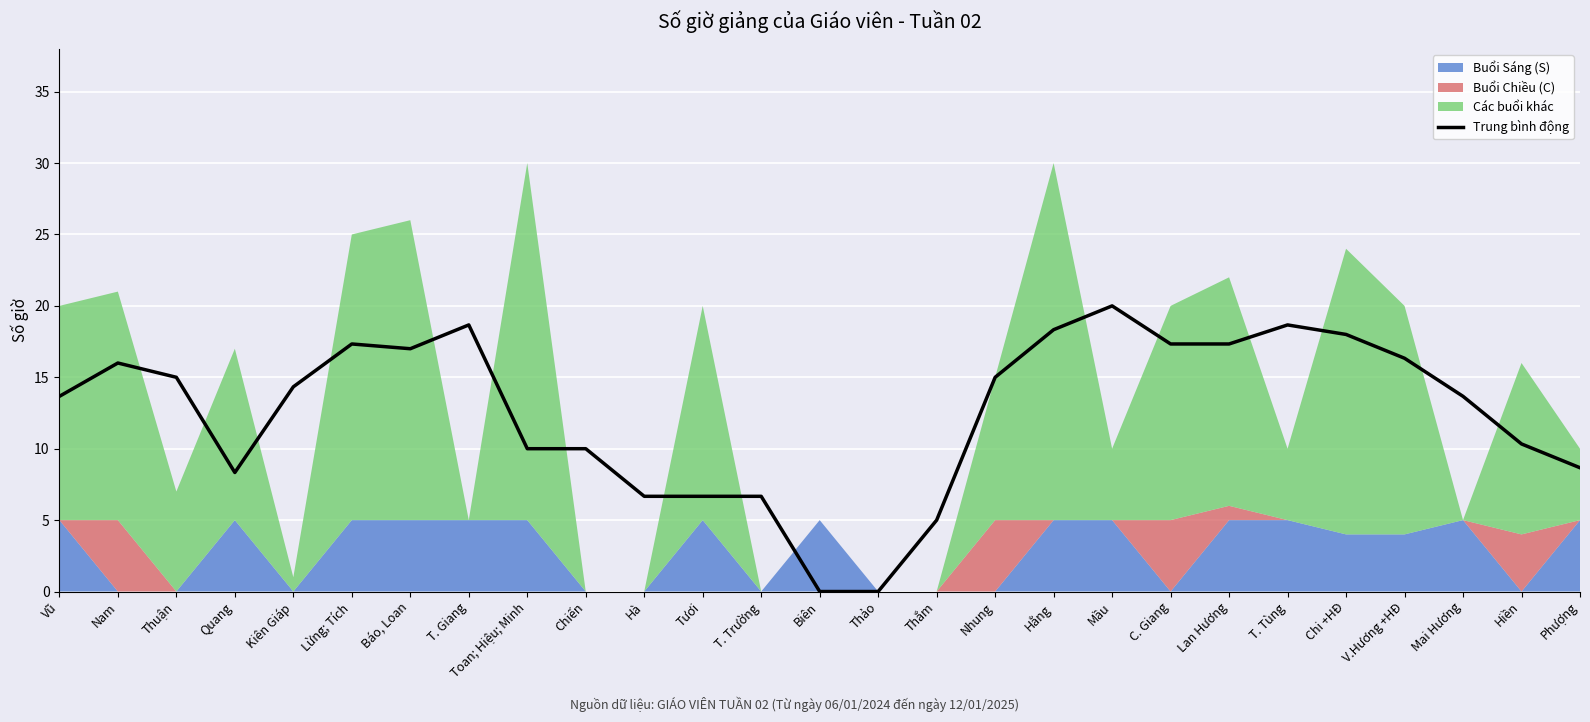

What value does the data have at Mầu?

20.0